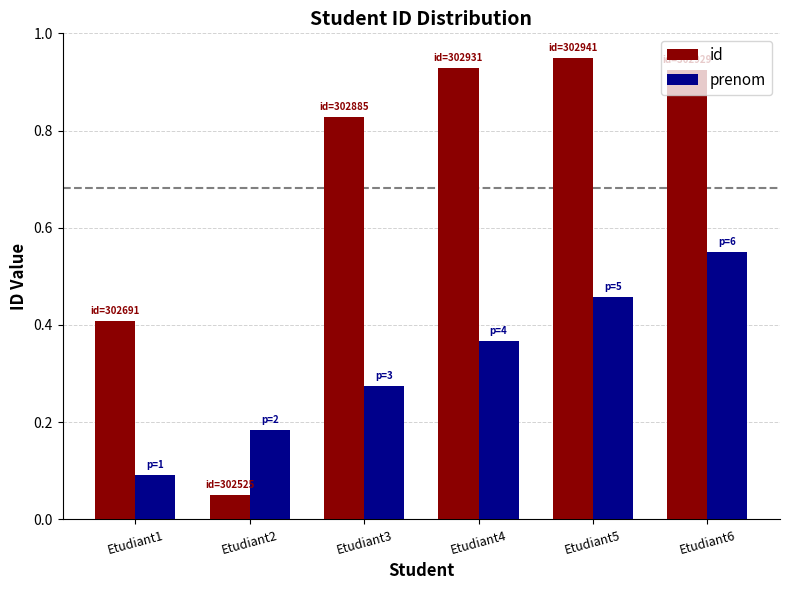

List the series in order of their overall mean, lowest first.

prenom, id